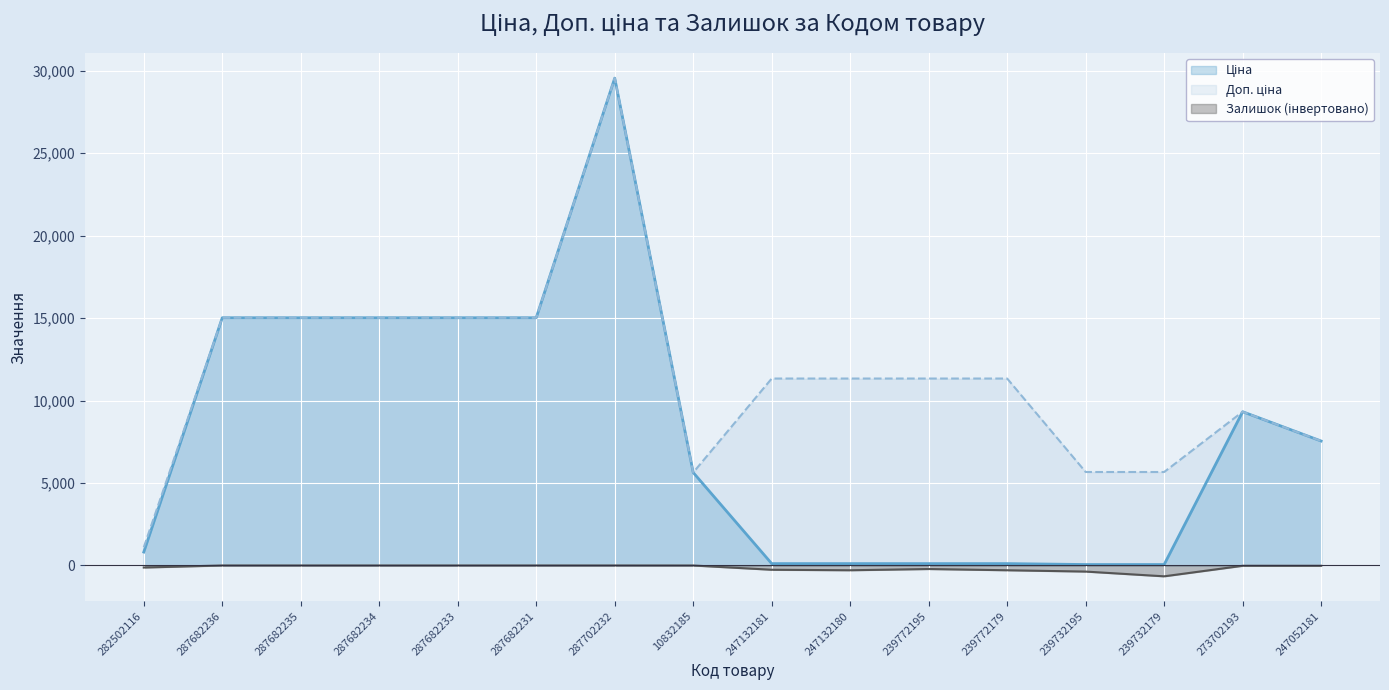

True or false: Залишок and Доп. ціна intersect in this chart.

False